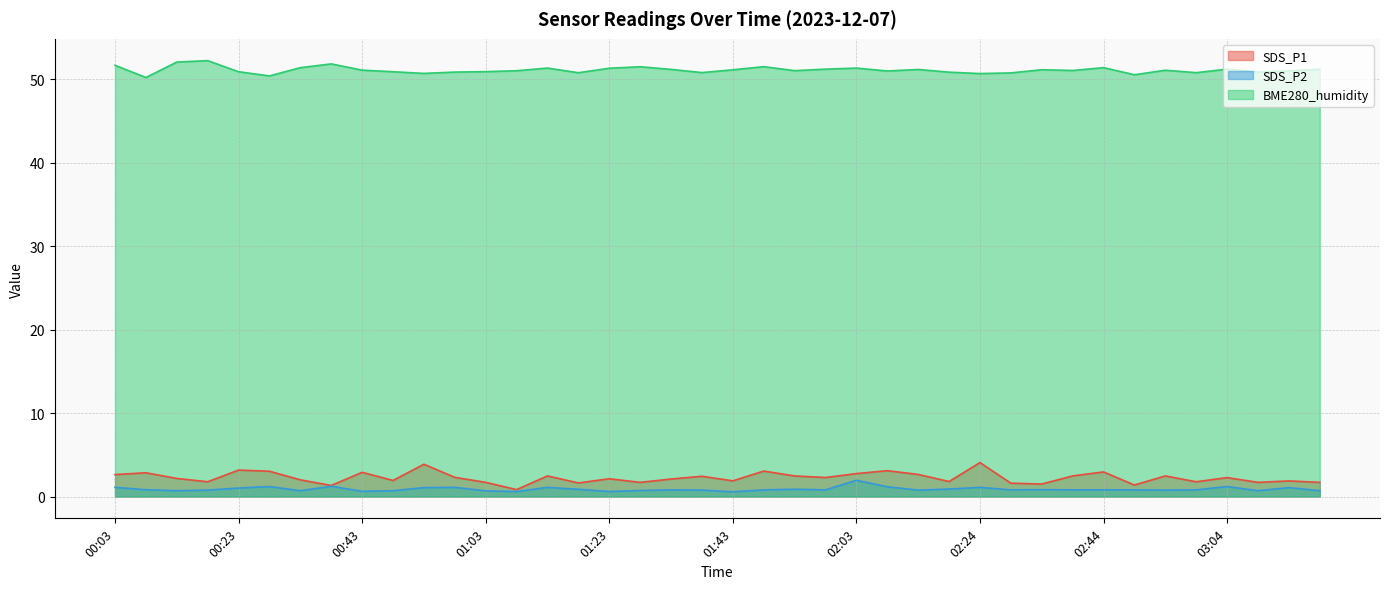

What is the difference between the maximum and minimum values in the BME280_humidity series?

2.0